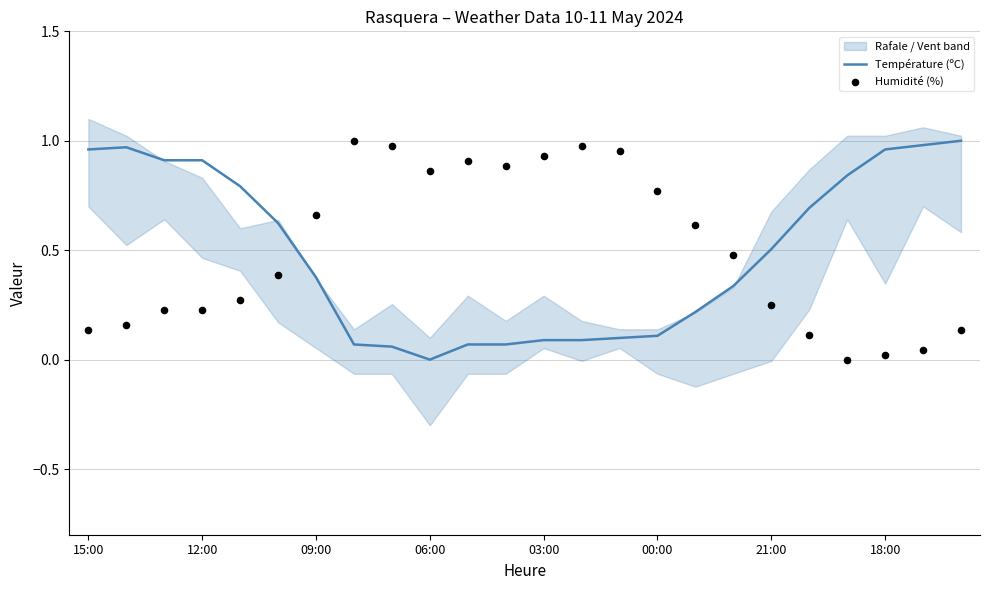

Which category has the lowest value in the Température (ºC) series?

06:00